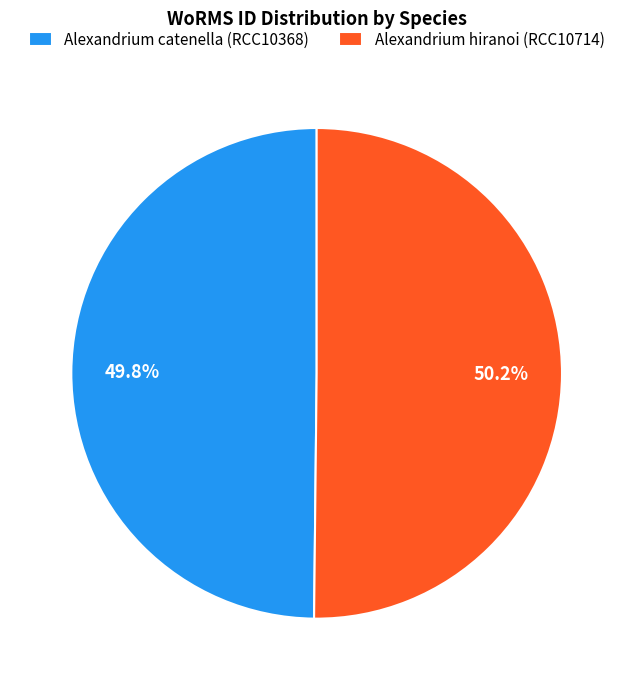

To the nearest percent, what is the combined percentage of Alexandrium hiranoi (RCC10714) and Alexandrium catenella (RCC10368)?

100%